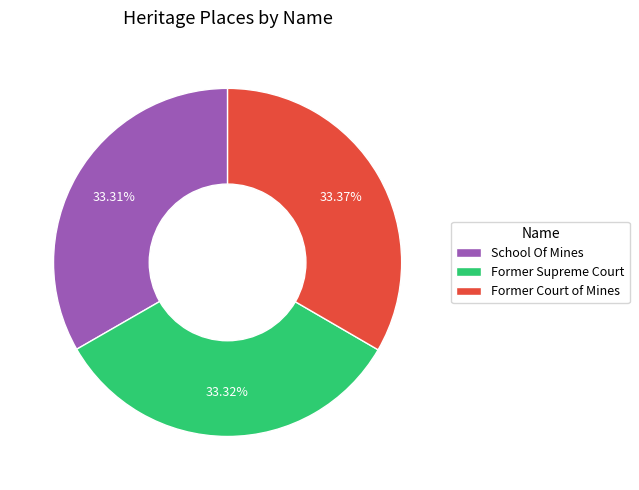

Does Former Court of Mines represent more than half of the total?

No